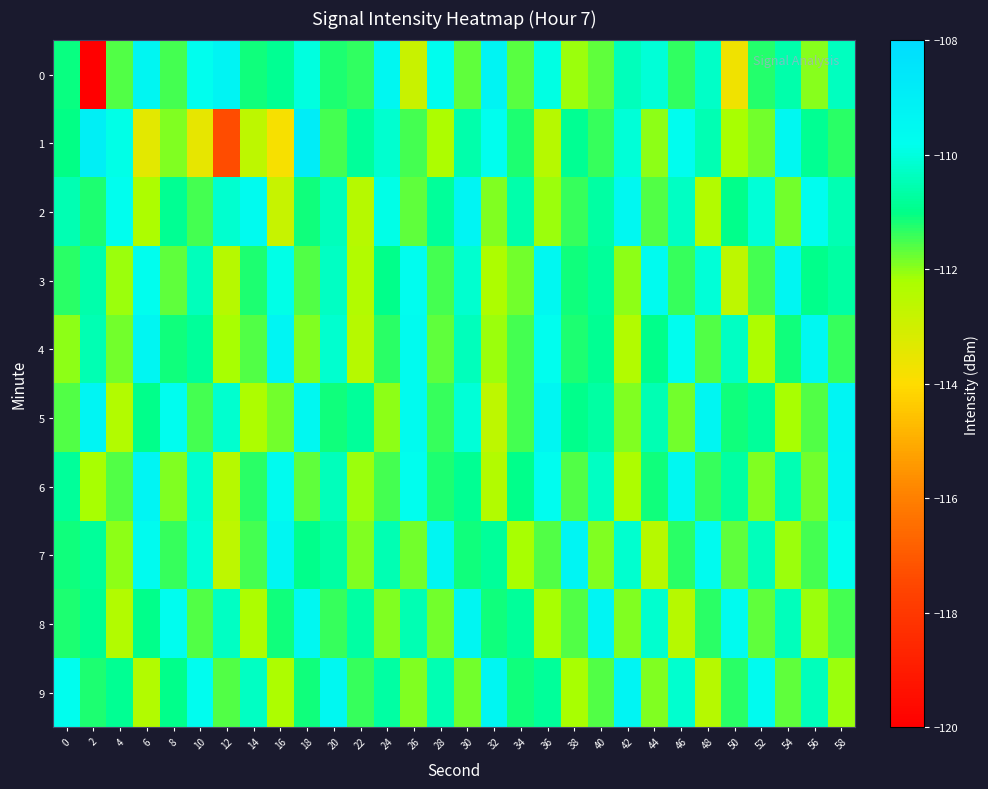

Reading left to right, what are all the values shown in this chart?

0: 0=-111.1	2=-120.6	4=-111.6	6=-109.4	8=-111.5	10=-109.8	12=-109.2	14=-111.1	16=-110.9	18=-110.0	20=-111.2	22=-111.4	24=-109.5	26=-112.8	28=-109.7	30=-111.7	32=-109.2	34=-111.6	36=-110.0	38=-112.1	40=-111.7	42=-110.4	44=-110.1	46=-111.3	48=-110.3	50=-113.7	52=-111.3	54=-110.6	56=-112.0	58=-110.4
1: 0=-111.0	2=-109.0	4=-109.9	6=-113.4	8=-111.9	10=-113.5	12=-117.3	14=-112.6	16=-113.8	18=-108.9	20=-111.5	22=-110.8	24=-110.2	26=-111.5	28=-112.3	30=-110.6	32=-109.8	34=-111.2	36=-112.5	38=-110.9	40=-111.4	42=-110.1	44=-112.0	46=-109.7	48=-110.5	50=-112.2	52=-111.8	54=-109.5	56=-110.9	58=-111.3
2: 0=-110.5	2=-111.2	4=-109.8	6=-112.3	8=-110.9	10=-111.5	12=-110.2	14=-109.6	16=-112.8	18=-111.1	20=-110.4	22=-112.5	24=-109.9	26=-111.7	28=-110.8	30=-109.3	32=-111.9	34=-110.6	36=-112.1	38=-111.4	40=-110.7	42=-109.5	44=-111.6	46=-110.3	48=-112.4	50=-111.0	52=-110.1	54=-111.8	56=-109.7	58=-110.5
3: 0=-111.3	2=-110.6	4=-112.1	6=-109.8	8=-111.7	10=-110.4	12=-112.5	14=-111.2	16=-109.9	18=-111.6	20=-110.3	22=-112.4	24=-111.0	26=-109.7	28=-111.5	30=-110.2	32=-112.3	34=-111.8	36=-109.5	38=-111.1	40=-110.8	42=-112.0	44=-109.6	46=-111.4	48=-110.1	50=-112.6	52=-111.5	54=-109.4	56=-111.0	58=-110.7
4: 0=-112.0	2=-110.5	4=-111.8	6=-109.4	8=-111.1	10=-110.8	12=-112.2	14=-111.6	16=-109.3	18=-111.9	20=-110.2	22=-112.5	24=-111.3	26=-109.6	28=-111.7	30=-110.4	32=-112.1	34=-111.5	36=-109.8	38=-111.2	40=-110.9	42=-112.4	44=-111.0	46=-109.7	48=-111.6	50=-110.3	52=-112.3	54=-111.1	56=-109.5	58=-111.4
5: 0=-111.6	2=-109.3	4=-112.4	6=-111.0	8=-109.7	10=-111.5	12=-110.2	14=-112.3	16=-111.8	18=-109.5	20=-111.1	22=-110.8	24=-112.0	26=-109.6	28=-111.4	30=-110.1	32=-112.6	34=-111.5	36=-109.4	38=-111.0	40=-110.7	42=-111.9	44=-110.5	46=-111.8	48=-109.4	50=-111.1	52=-110.8	54=-112.2	56=-111.6	58=-109.3
6: 0=-110.8	2=-112.2	4=-111.6	6=-109.3	8=-111.9	10=-110.2	12=-112.5	14=-111.3	16=-109.6	18=-111.7	20=-110.4	22=-112.1	24=-111.5	26=-109.8	28=-111.2	30=-110.9	32=-112.4	34=-111.0	36=-109.7	38=-111.6	40=-110.3	42=-112.3	44=-111.1	46=-109.5	48=-111.4	50=-110.7	52=-111.9	54=-110.5	56=-111.8	58=-109.4
7: 0=-111.1	2=-110.8	4=-112.0	6=-109.6	8=-111.4	10=-110.1	12=-112.6	14=-111.5	16=-109.4	18=-111.0	20=-110.7	22=-111.9	24=-110.5	26=-111.8	28=-109.4	30=-111.1	32=-110.8	34=-112.2	36=-111.6	38=-109.3	40=-111.9	42=-110.2	44=-112.5	46=-111.3	48=-109.6	50=-111.7	52=-110.4	54=-112.1	56=-111.5	58=-109.8
8: 0=-111.2	2=-110.9	4=-112.4	6=-111.0	8=-109.7	10=-111.6	12=-110.3	14=-112.3	16=-111.1	18=-109.5	20=-111.4	22=-110.7	24=-111.9	26=-110.5	28=-111.8	30=-109.4	32=-111.1	34=-110.8	36=-112.2	38=-111.6	40=-109.3	42=-111.9	44=-110.2	46=-112.5	48=-111.3	50=-109.6	52=-111.7	54=-110.4	56=-112.1	58=-111.5
9: 0=-109.8	2=-111.2	4=-110.9	6=-112.4	8=-111.0	10=-109.7	12=-111.6	14=-110.3	16=-112.3	18=-111.1	20=-109.5	22=-111.4	24=-110.7	26=-111.9	28=-110.5	30=-111.8	32=-109.4	34=-111.1	36=-110.8	38=-112.2	40=-111.6	42=-109.3	44=-111.9	46=-110.2	48=-112.5	50=-111.3	52=-109.6	54=-111.7	56=-110.4	58=-112.1